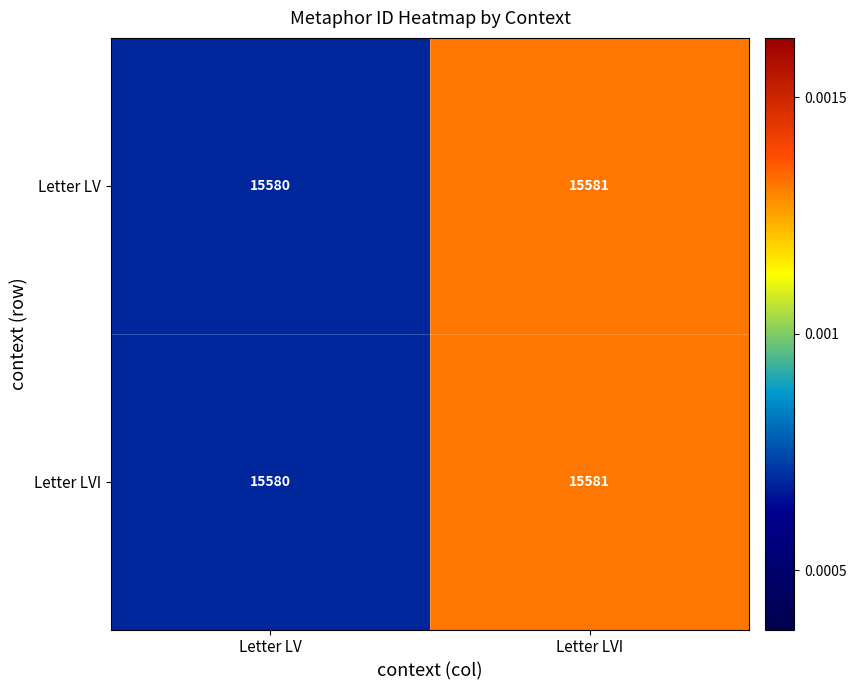

How many categories are shown in the chart?

2